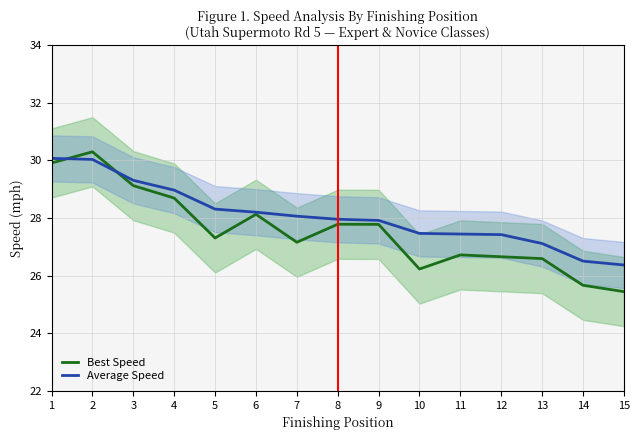

What is the difference between the highest and lowest values at 10?

1.2